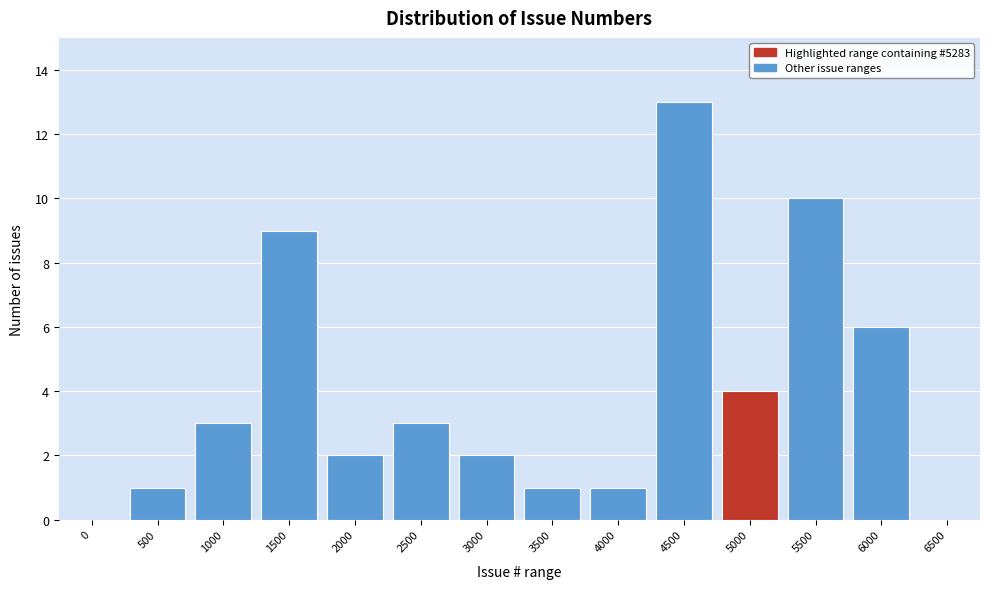

Reading right to left, extract all data points from this chart.

6500=0	6000=6	5500=10	5000=4	4500=13	4000=1	3500=1	3000=2	2500=3	2000=2	1500=9	1000=3	500=1	0=0